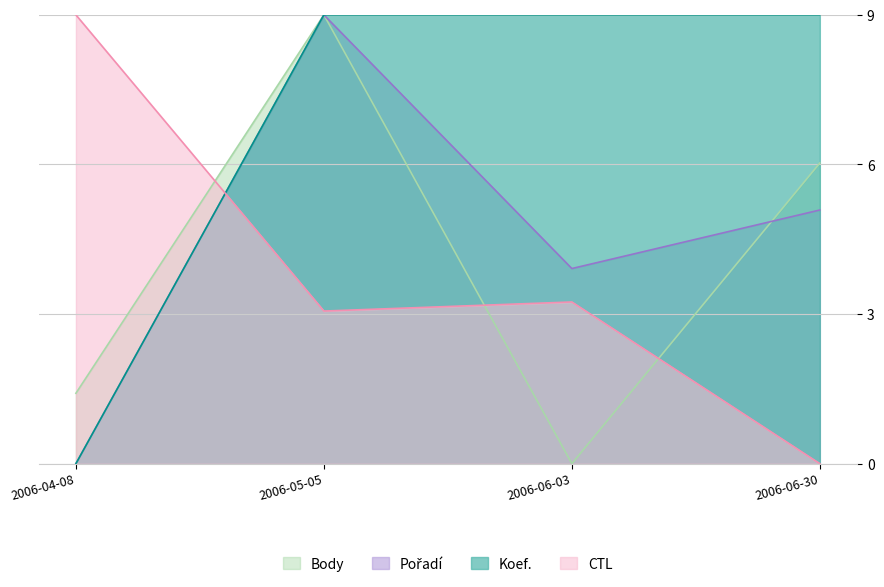

What is the label of the 2nd point from the right?

2006-06-03